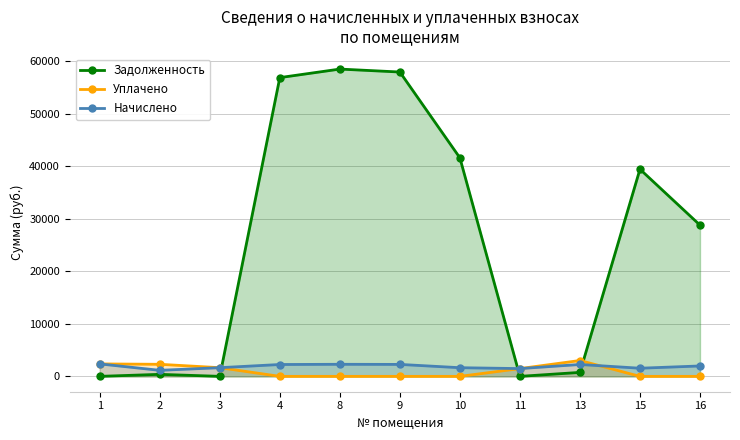

Reading left to right, list all the values displayed in this chart.

Задолженность: 0.0	382.5	0.0	56831.1	58453.3	57893.1	41569.5	0.0	754.0	39404.6	28768.2
Уплачено: 2368.2	2294.9	1649.6	0.0	0.0	0.0	0.0	1477.4	3015.9	0.0	0.0
Начислено: 2368.2	1147.5	1649.7	2254.6	2294.9	2272.9	1646.0	1477.4	2261.9	1547.0	1979.6